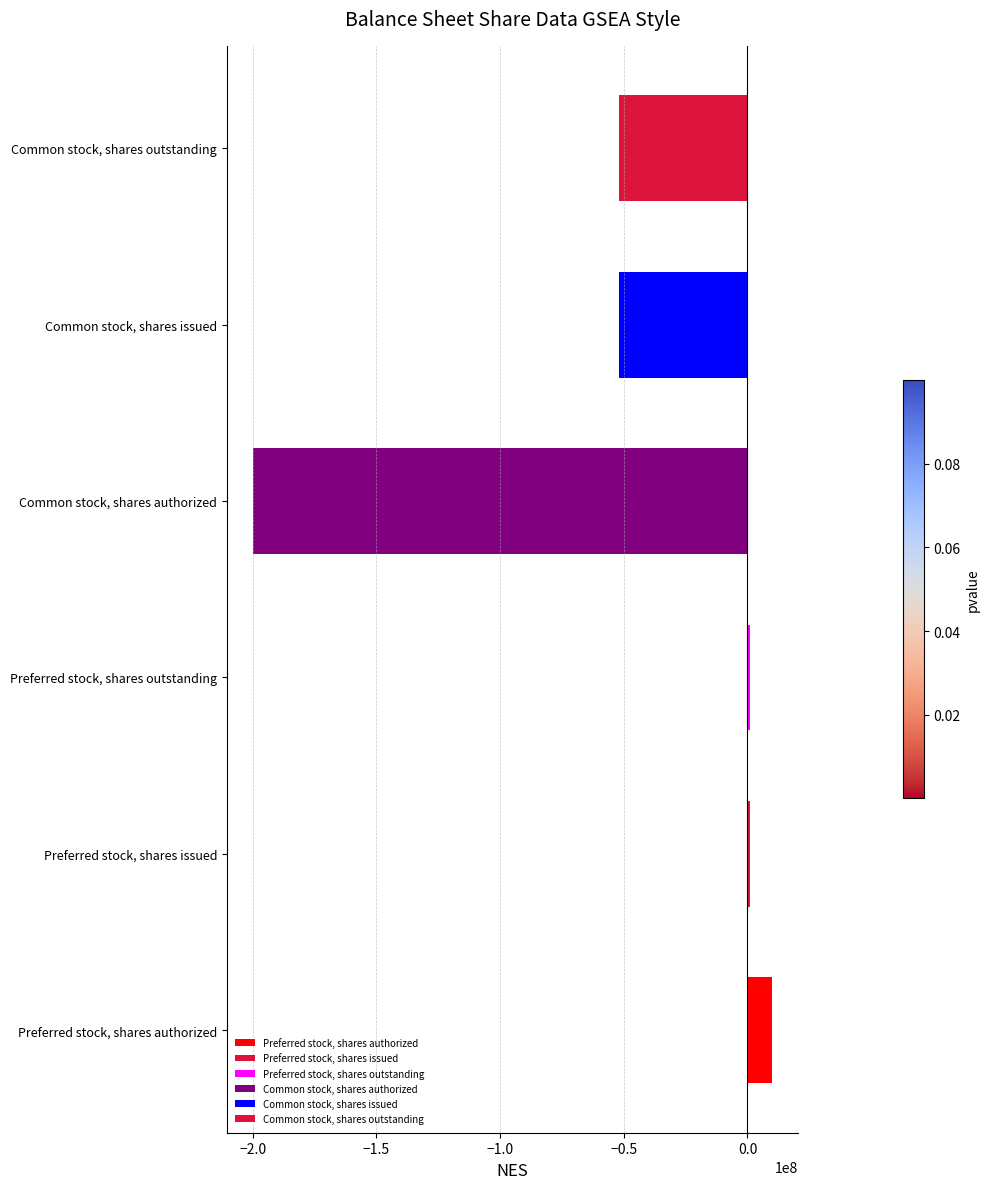

Between Common stock, shares authorized and Common stock, shares issued, which is larger?

Common stock, shares issued